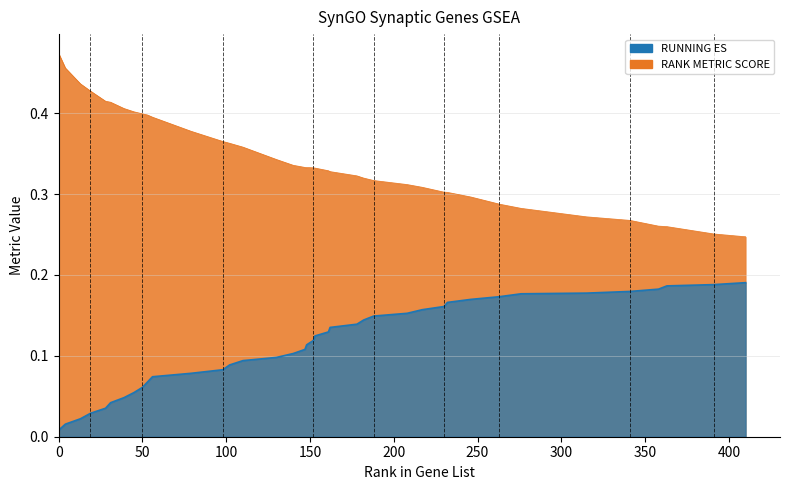

Which series has the largest total across all categories?

rank_metric